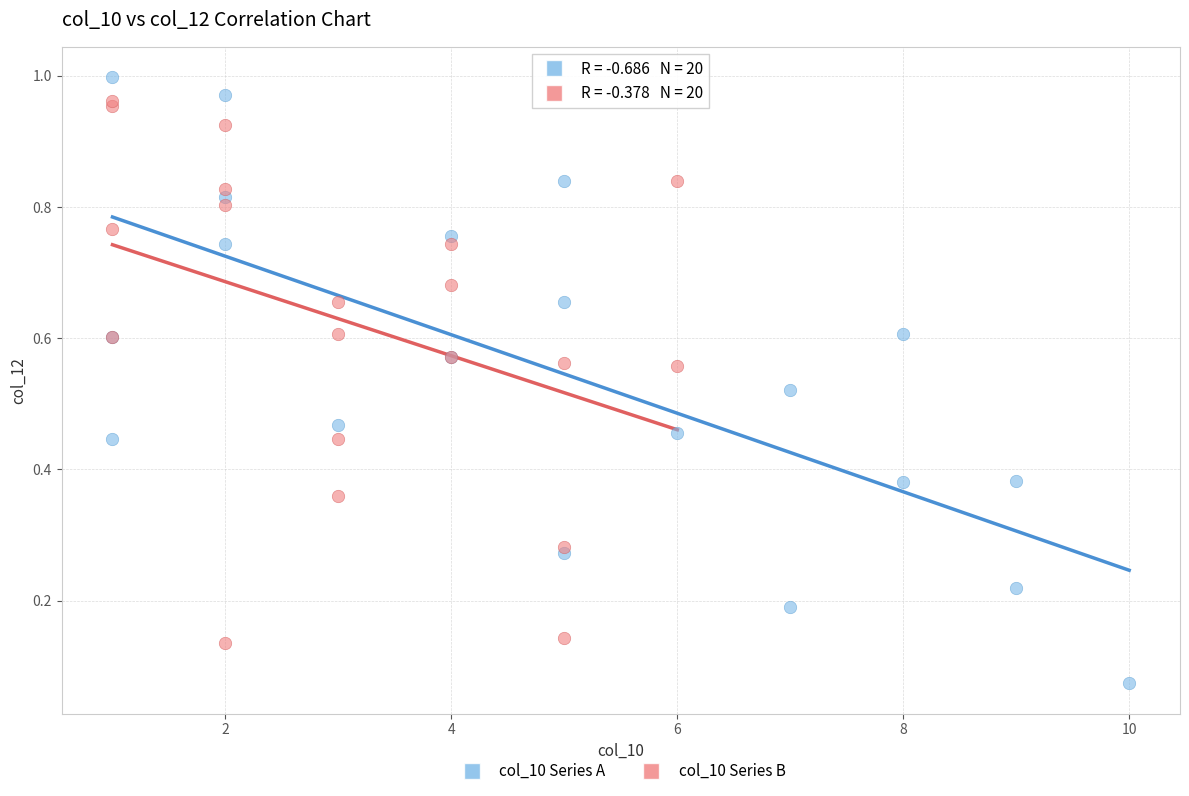

Which series has the largest Y range (max minus min)?

col_10 Series A